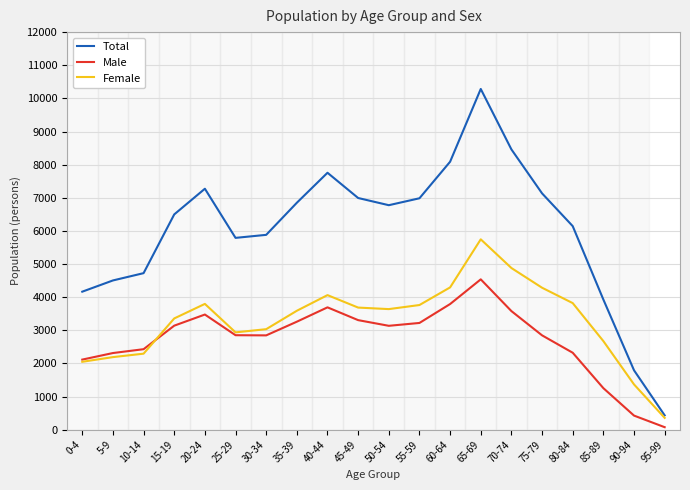

Where is the first local maximum for Female?

20-24